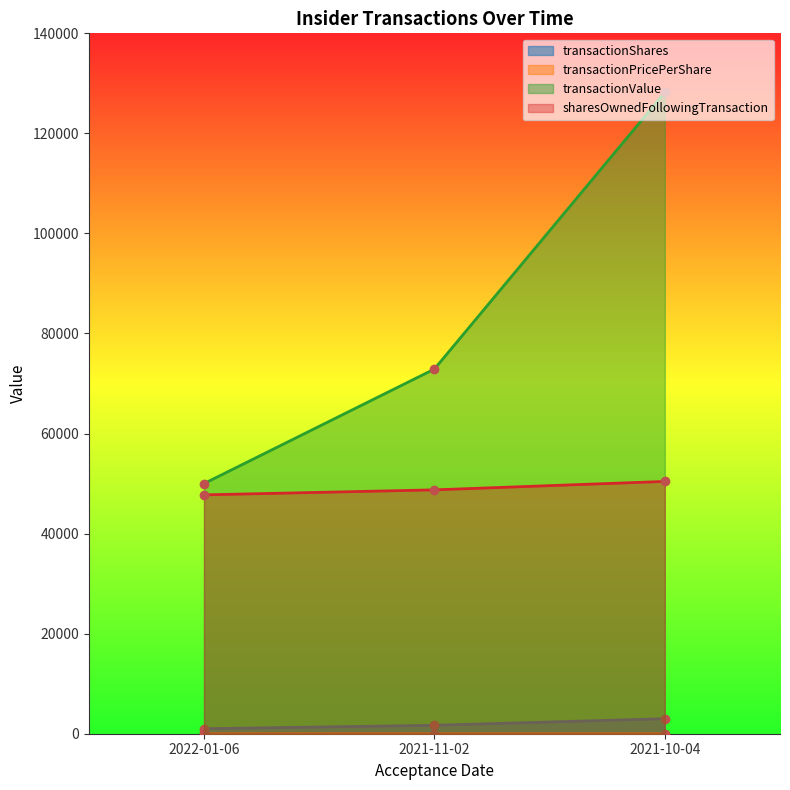

Count the number of data series in this chart.

4